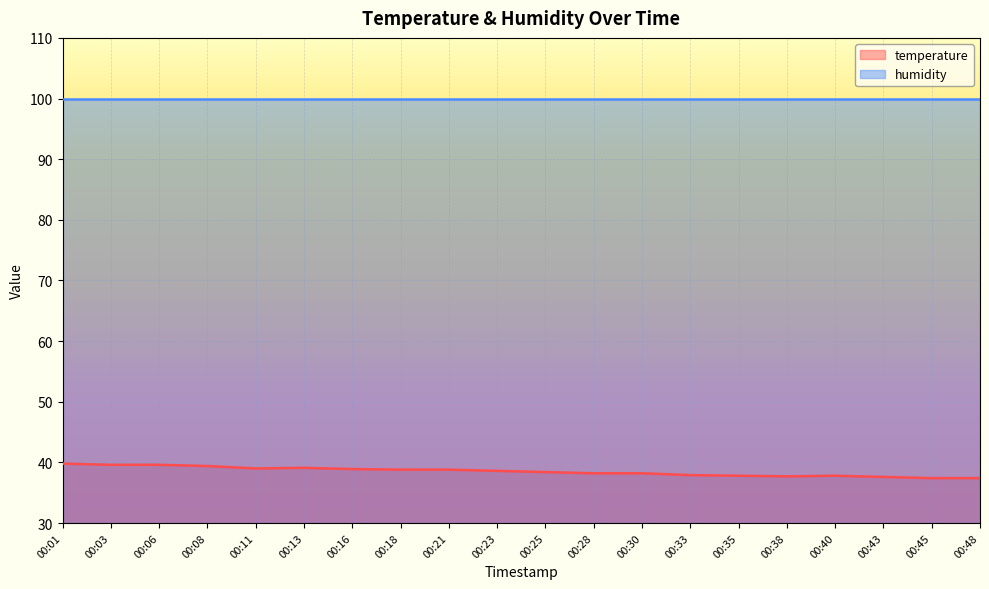

How many points are lower than both their immediate neighbors (excluding endpoints)?

2